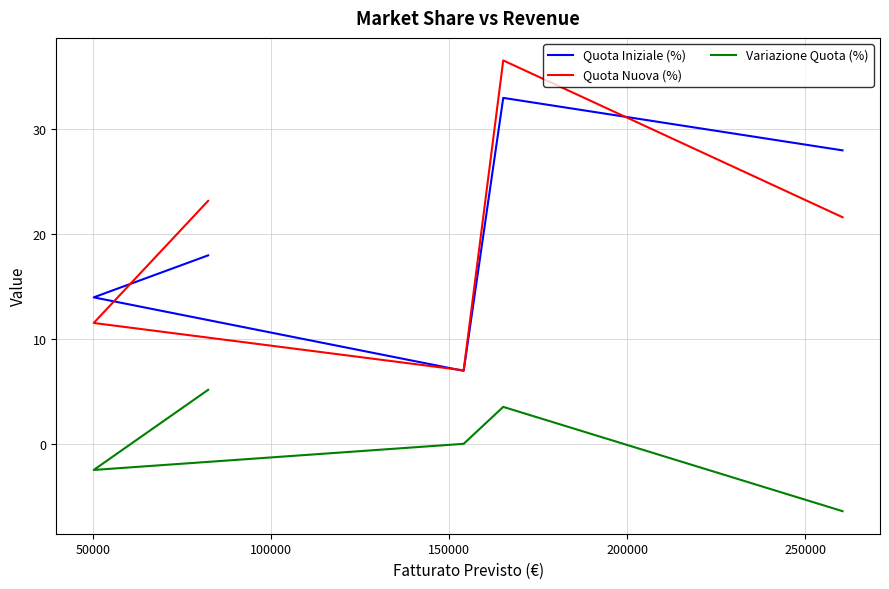

Which series changed the most between 100000 and 200000?

Quota Iniziale (%)